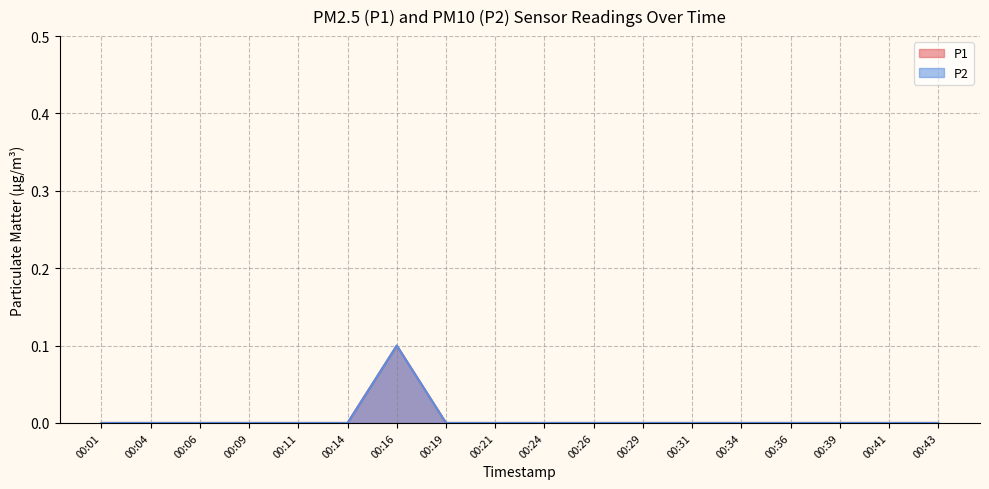

What are all the series names shown in the legend?

P1, P2